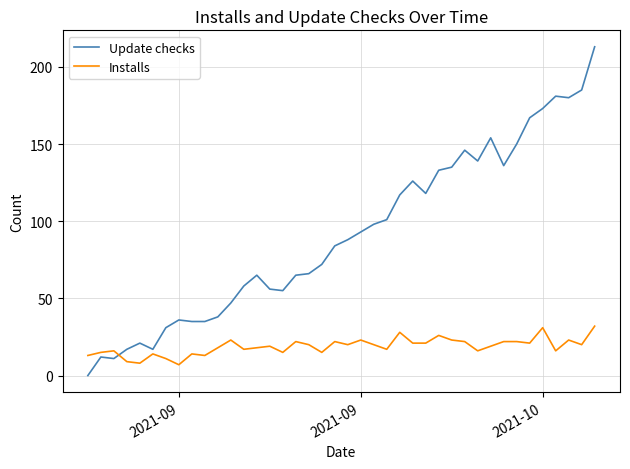

List the series in order of their overall mean, lowest first.

Installs, Update checks